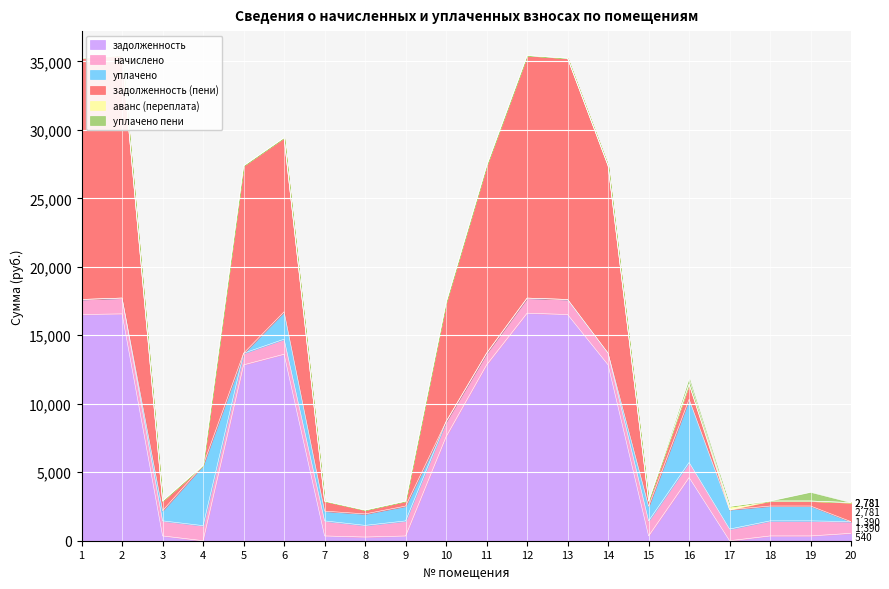

Which series changed the most between 4 and 8?

уплачено